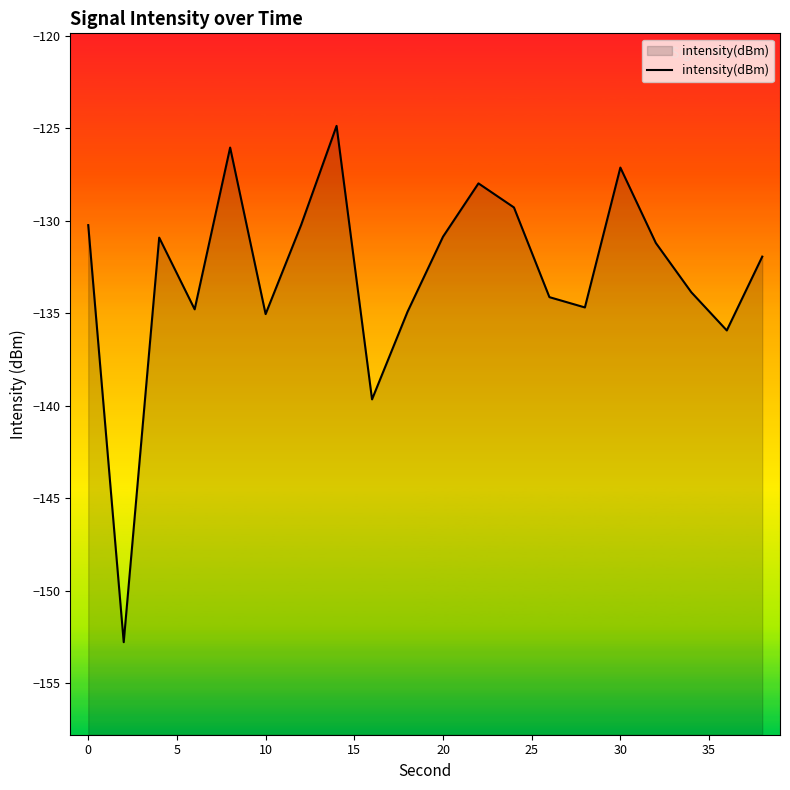

The value at 20 is -47.1. True or false?

False